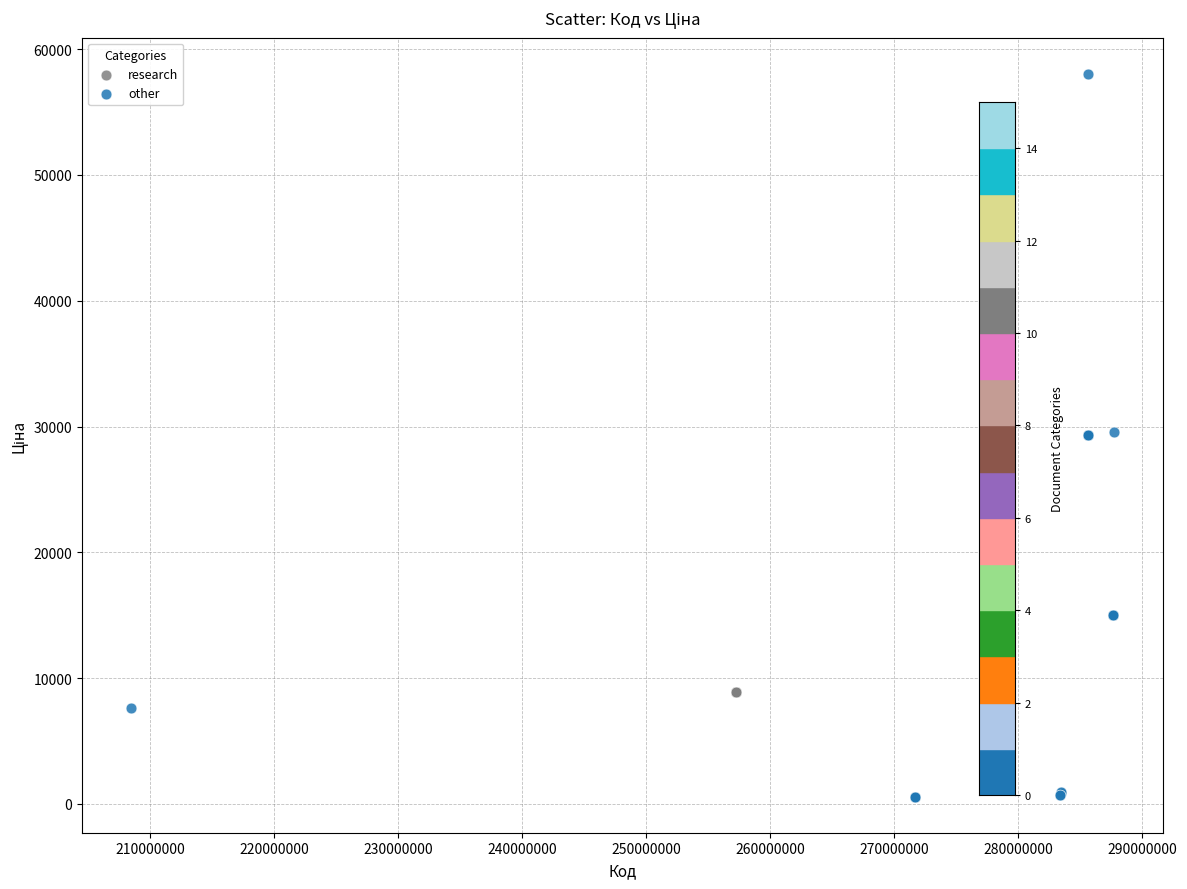

Which series reaches the minimum Y coordinate?

other